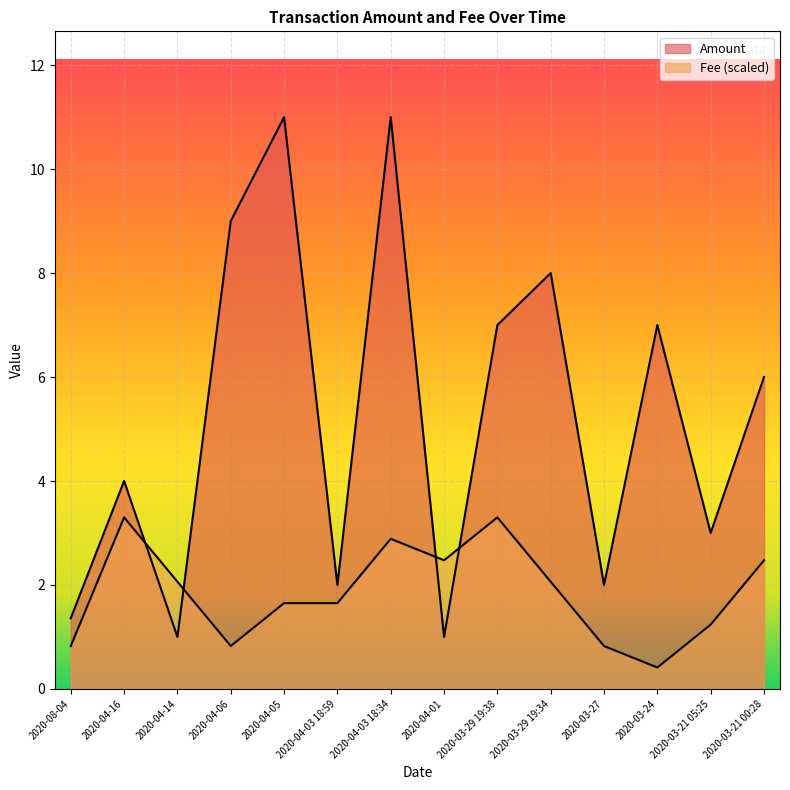

What is the difference between the maximum and minimum values in the Fee series?

2.9